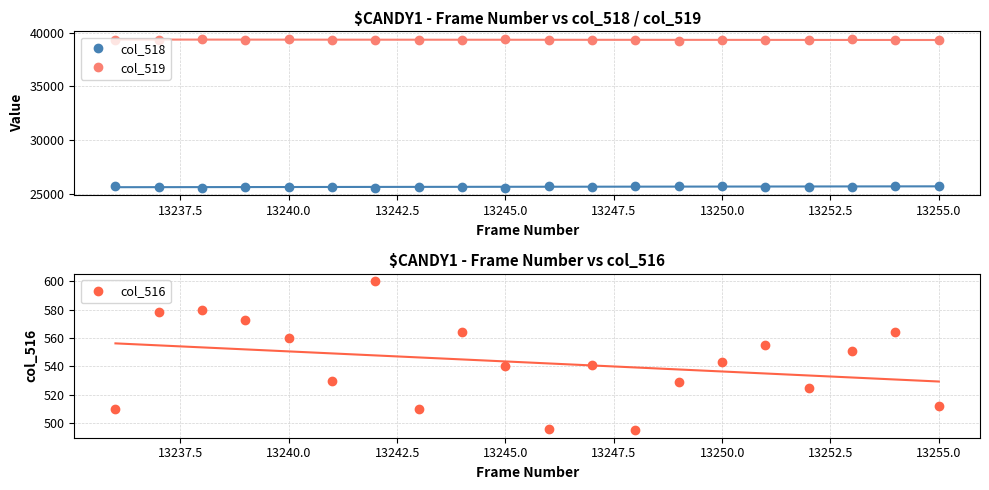

In col_516, how many points are lower than both neighbors (excluding endpoints)?

5